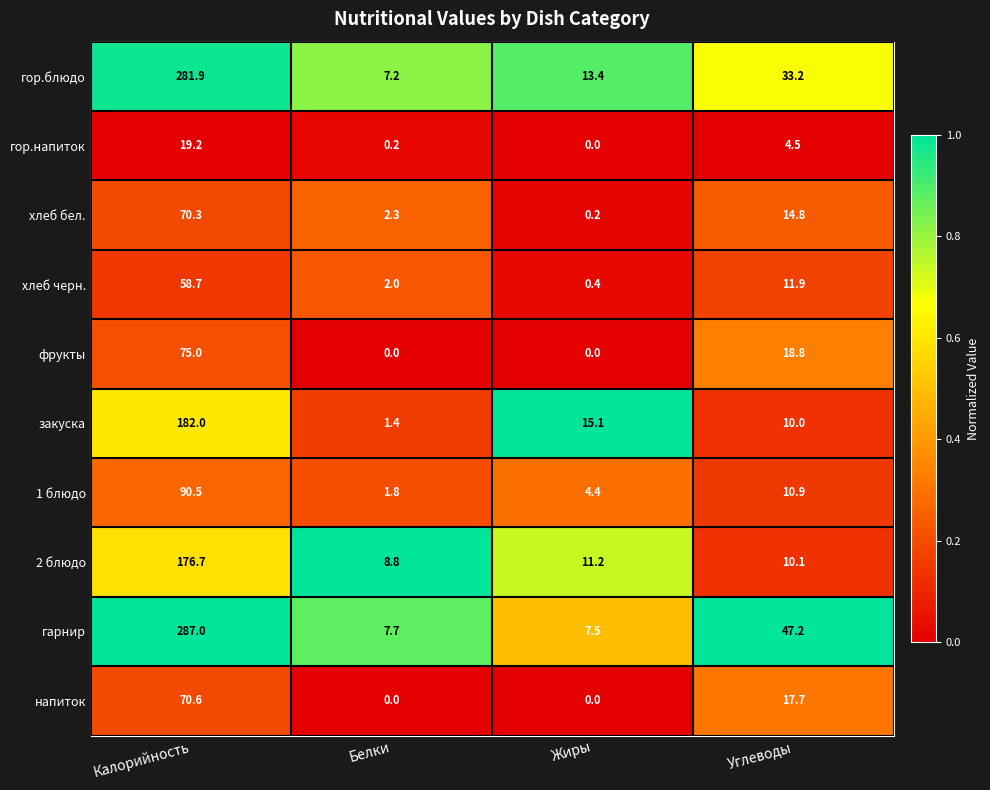

The value of 1 блюдо at Калорийность is 90.5. True or false?

True